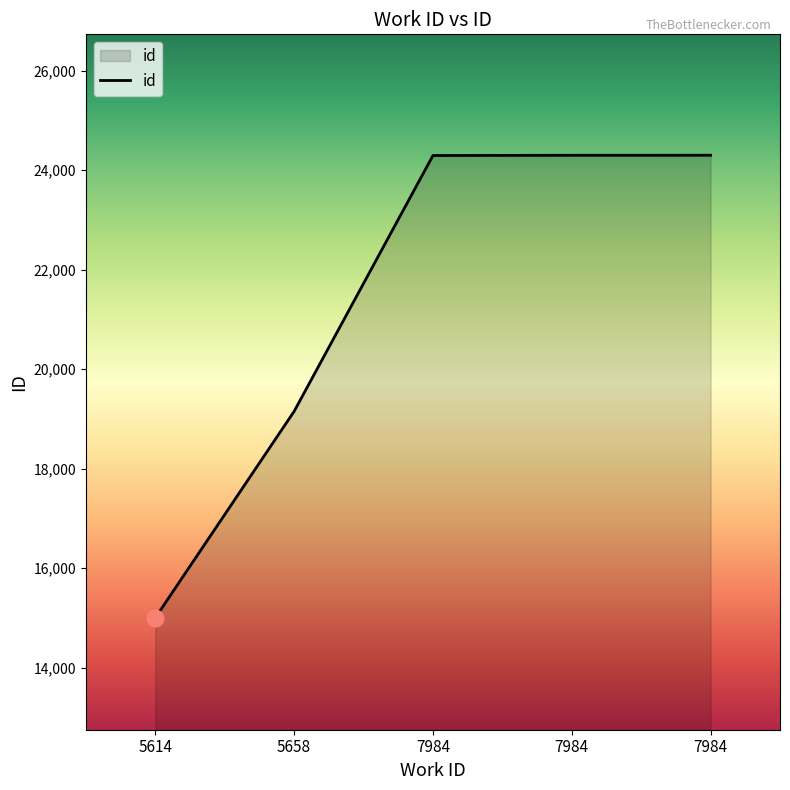

At which label does the data first exceed 24297?

7984